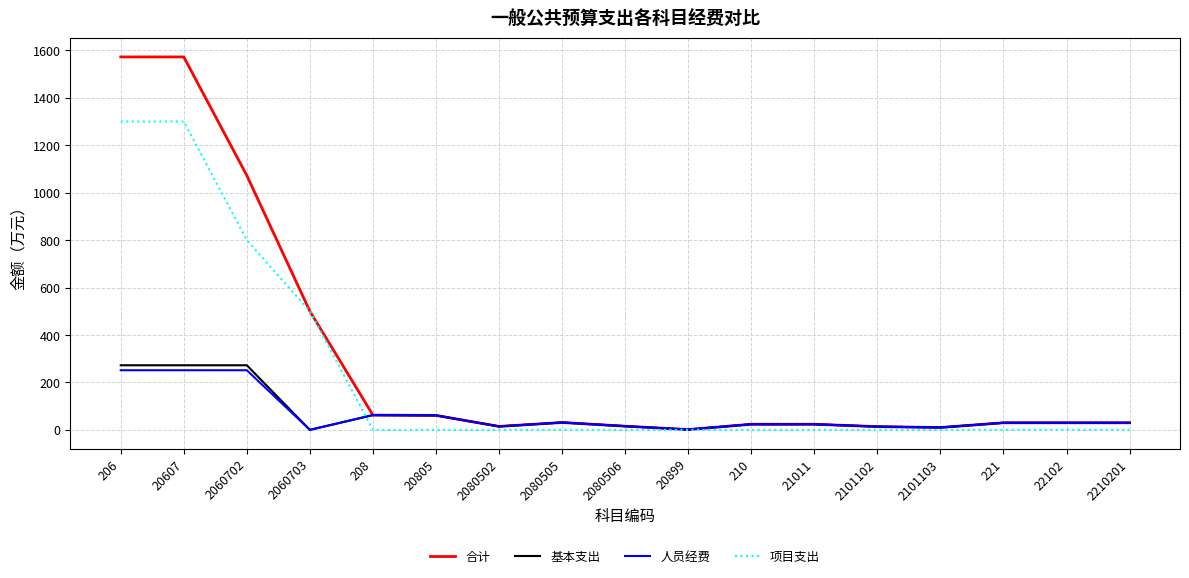

The 人员经费 series shows 31.0 at 2080505. True or false?

True